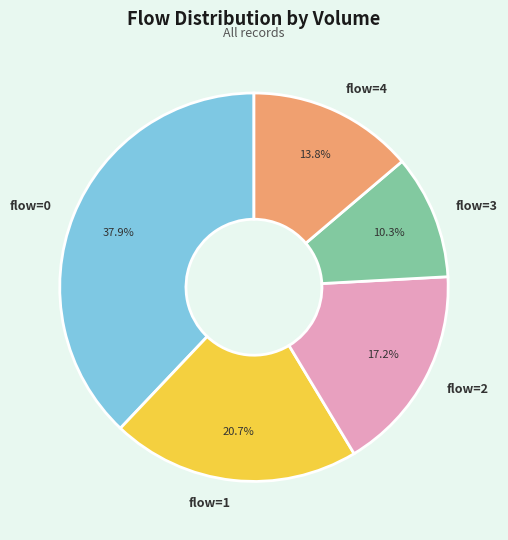

What percentage is NOT represented by flow=4?

86.2%